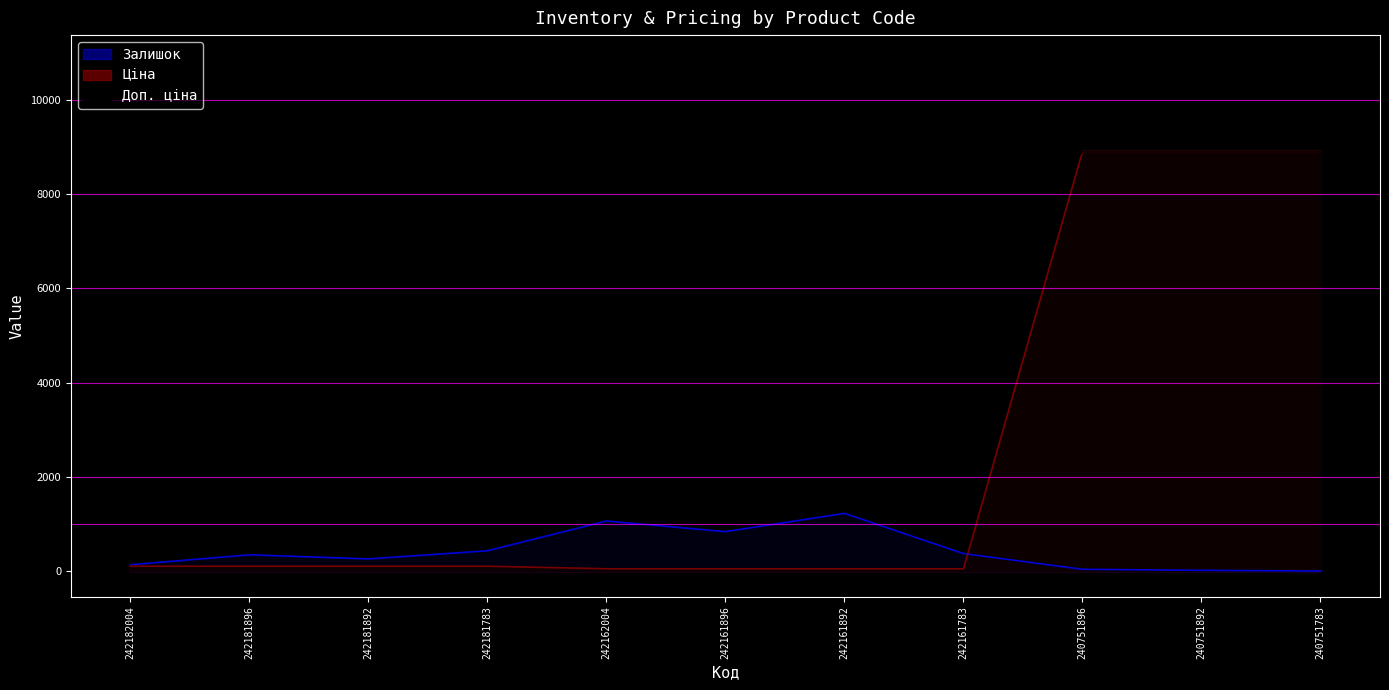

What is the difference between the highest and lowest values at 242181892?

10718.7